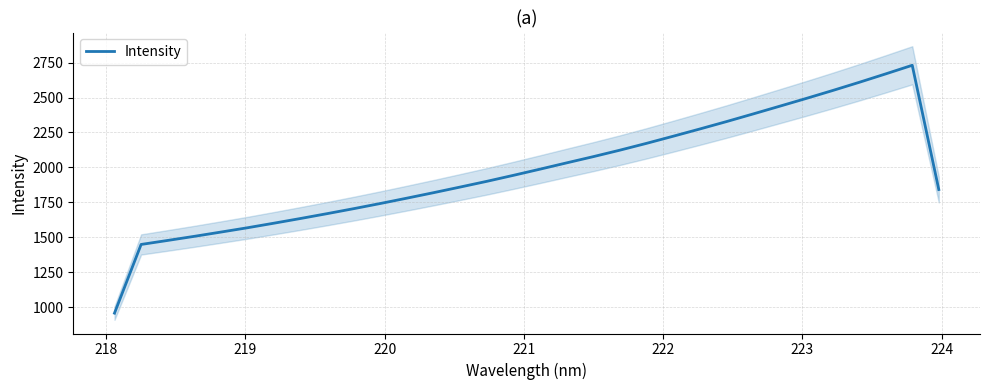

What is the maximum value for Intensity?

2731.1